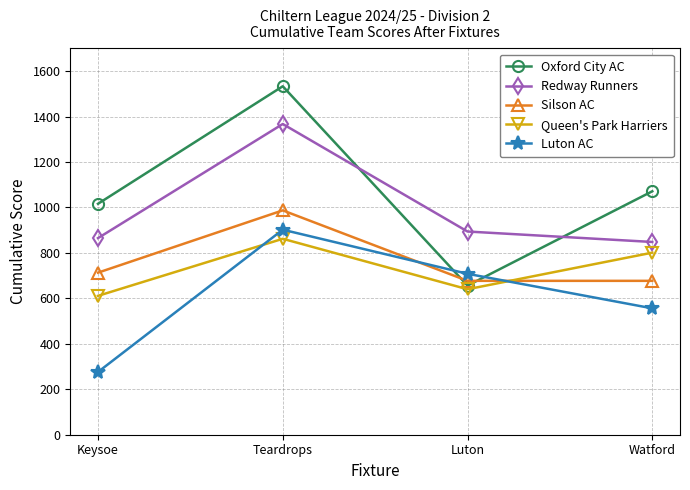

Reading left to right, what are all the values shown in this chart?

Oxford City AC: Keysoe=1016	Teardrops=1533	Luton=656	Watford=1071
Redway Runners: Keysoe=865	Teardrops=1367	Luton=894	Watford=848
Silson AC: Keysoe=713	Teardrops=987	Luton=677	Watford=677
Queen's Park Harriers: Keysoe=611	Teardrops=862	Luton=640	Watford=801
Luton AC: Keysoe=276	Teardrops=902	Luton=708	Watford=556